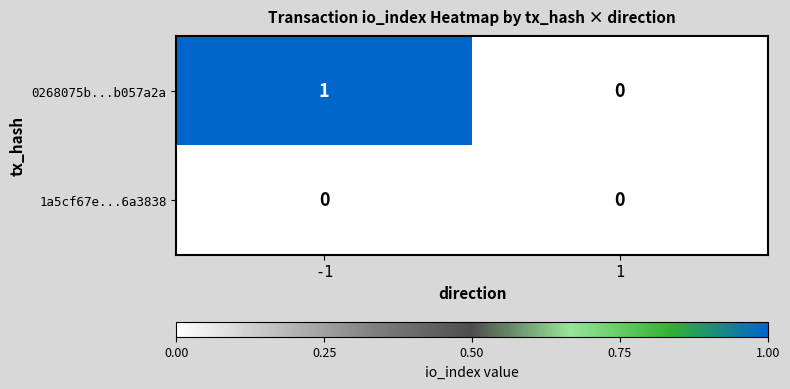

True or false: 0268075b...b057a2a has a value of 0 at 1.

True